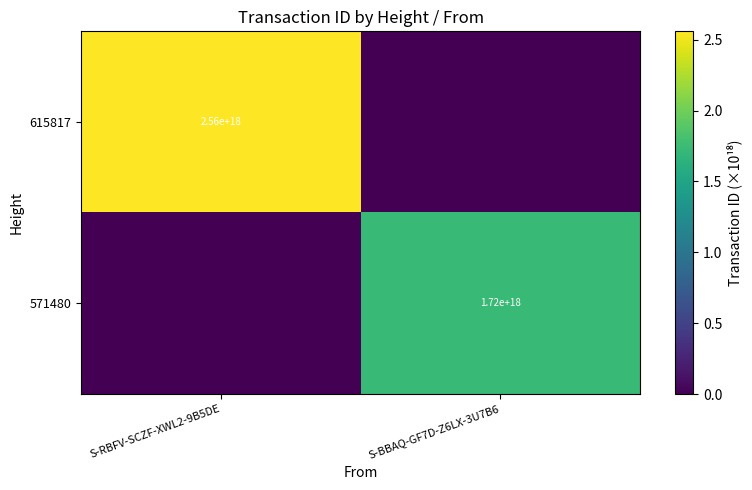

Is it true that 615817 equals 3714623653710765568 at S-RBFV-SCZF-XWL2-9B5DE?

False